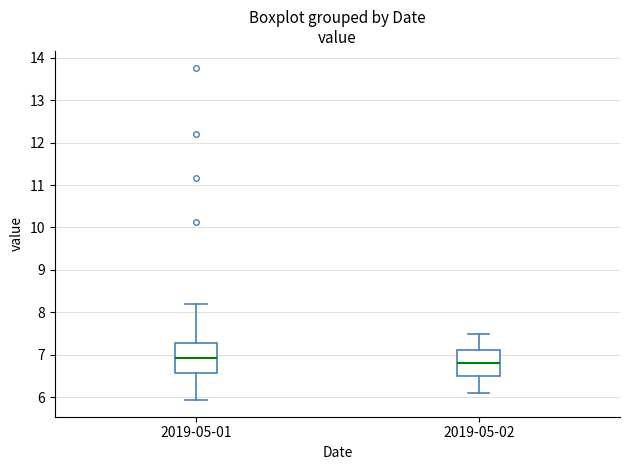

Which box's median line is the lowest?

2019-05-02